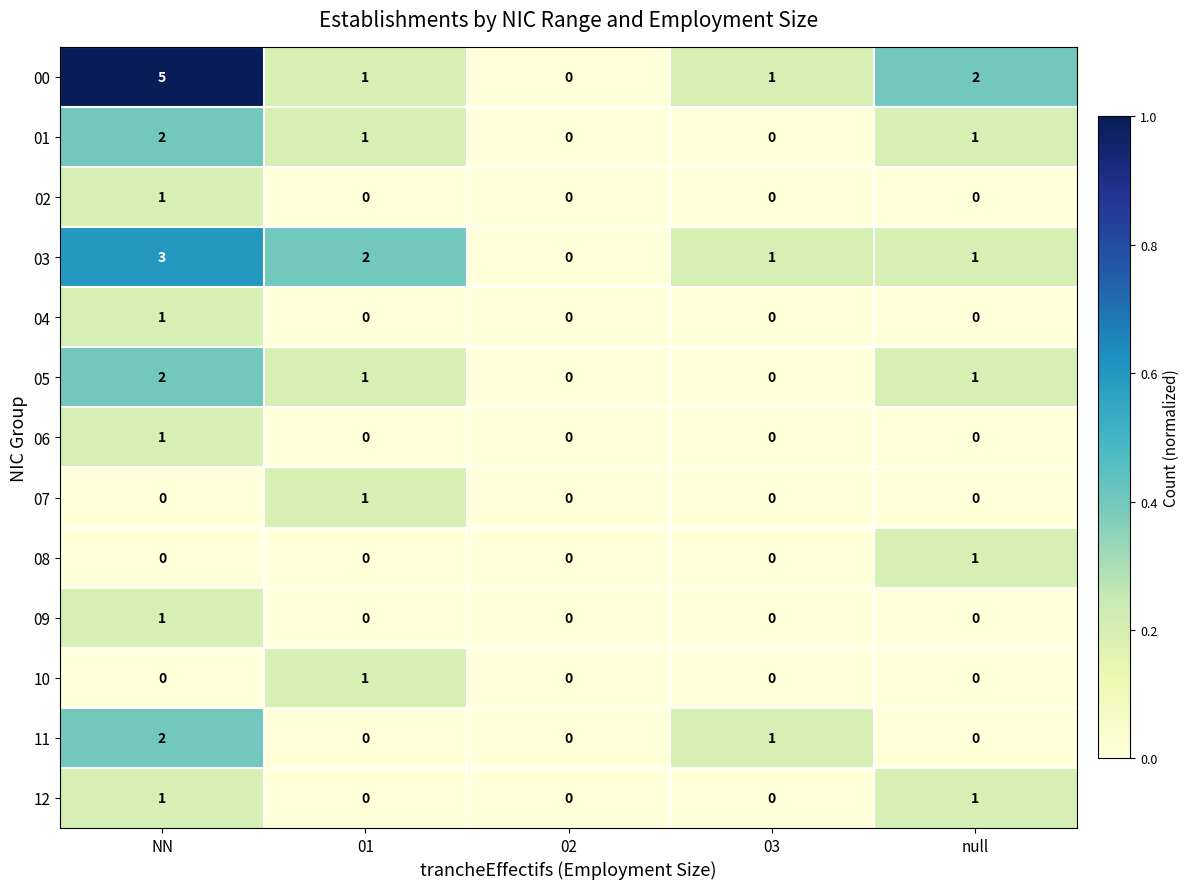

Is the value of 09 at NN greater than the value of 03 at 02?

Yes